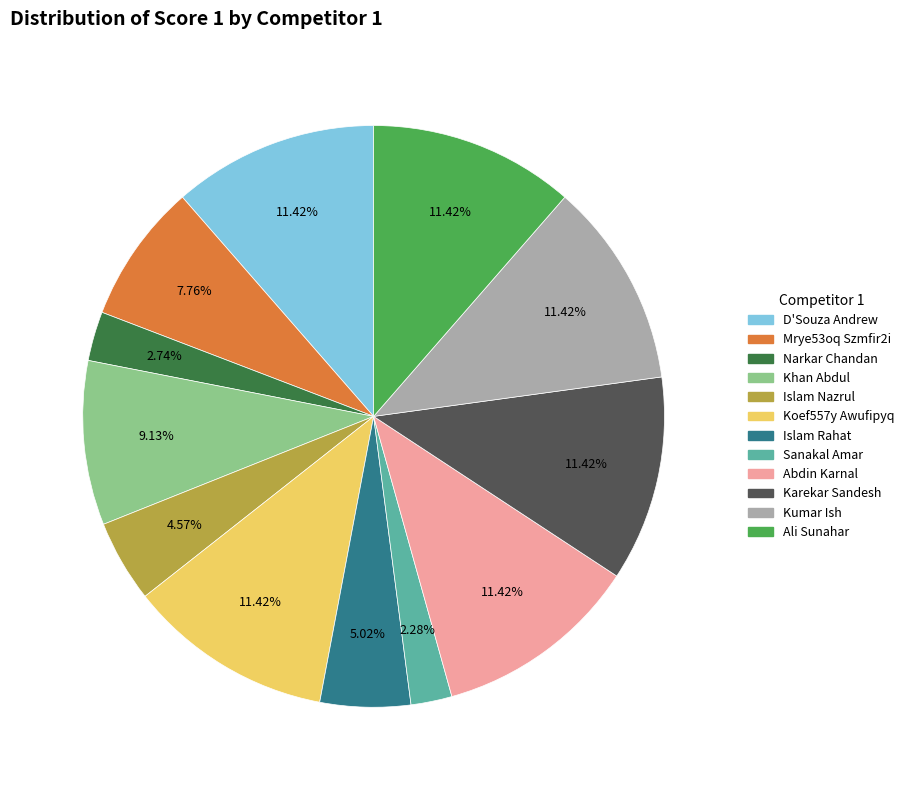

Is there any slice that represents more than half of the pie?

No